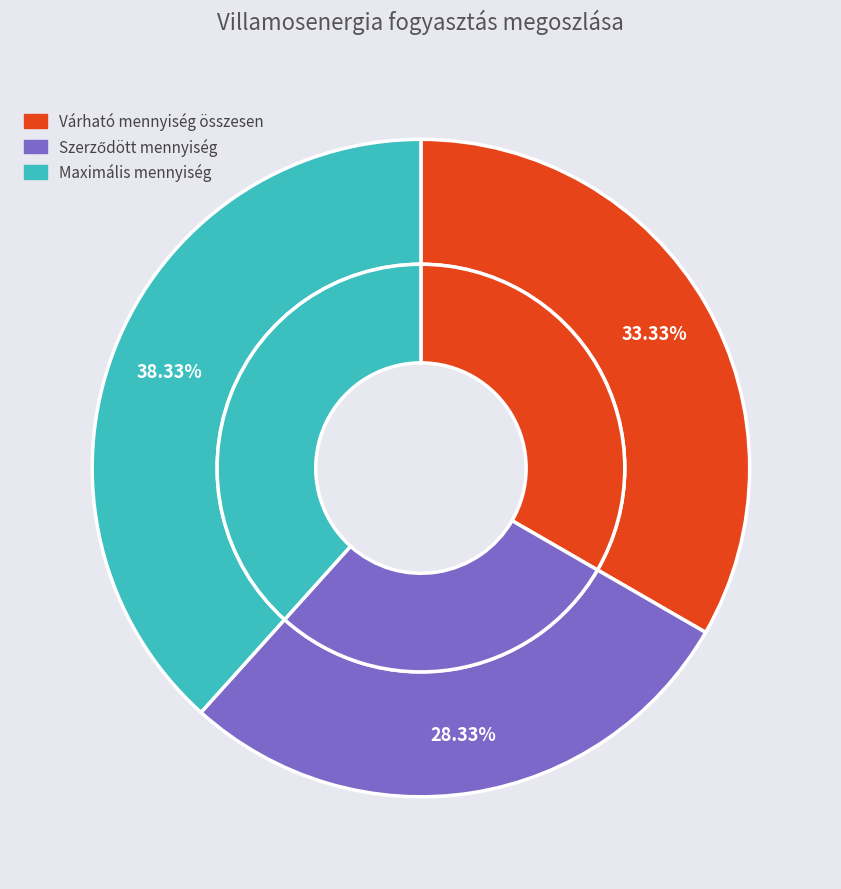

To the nearest percent, what is the difference between the Szerződött mennyiség and Várható mennyiség összesen slice percentages?

5%